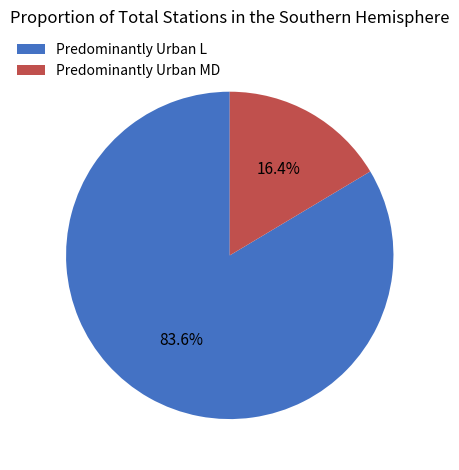

Between Predominantly Urban MD and Predominantly Urban L, which is larger?

Predominantly Urban L